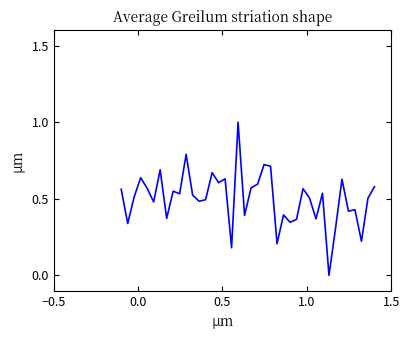

What is the difference between the maximum and minimum values?

1.0